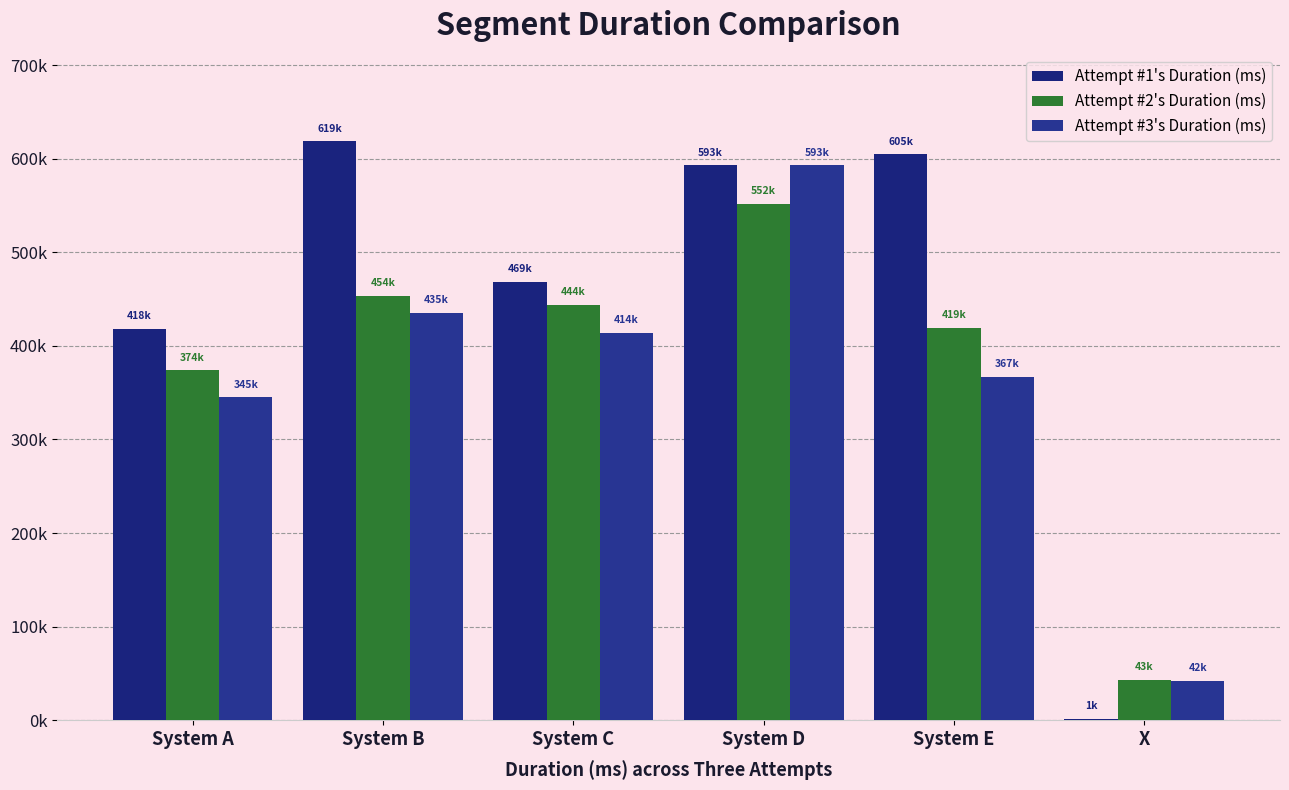

At which label is Attempt #3's Duration (ms) closest to 317781?

System A